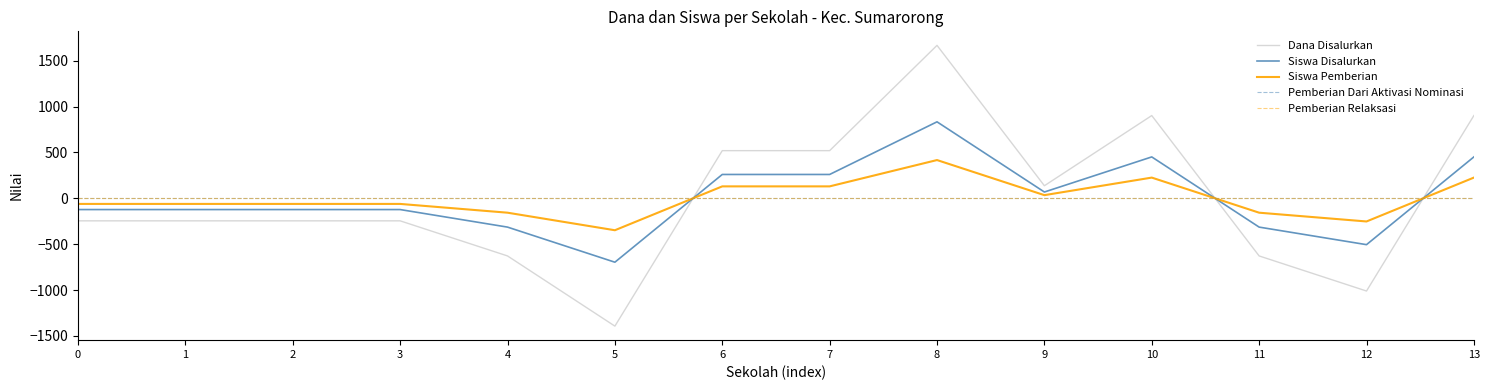

Does the chart have visible grid lines?

No